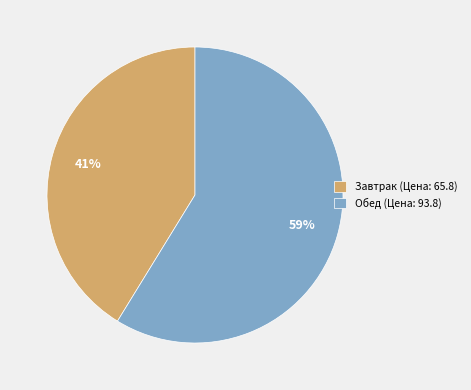

Which category has the biggest portion of the pie?

Обед